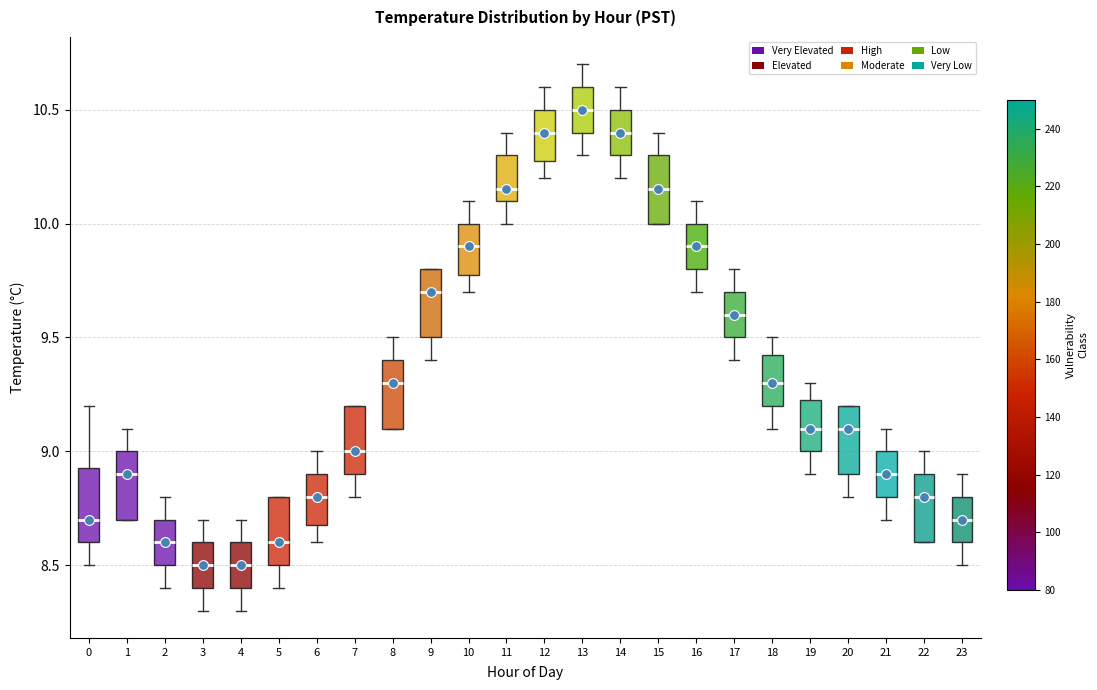

Which box's median line is the highest?

13